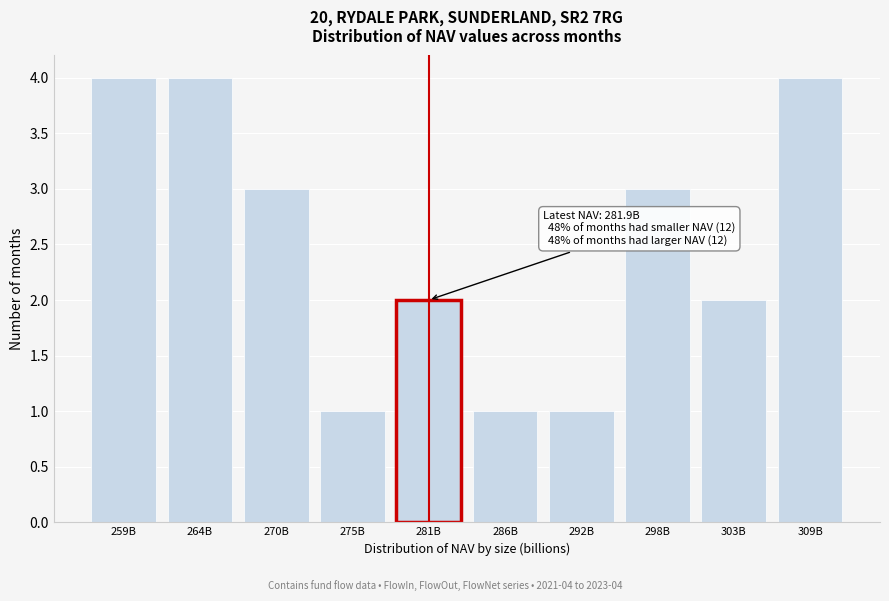

Reading right to left, extract all data points from this chart.

4	2	3	1	1	2	1	3	4	4